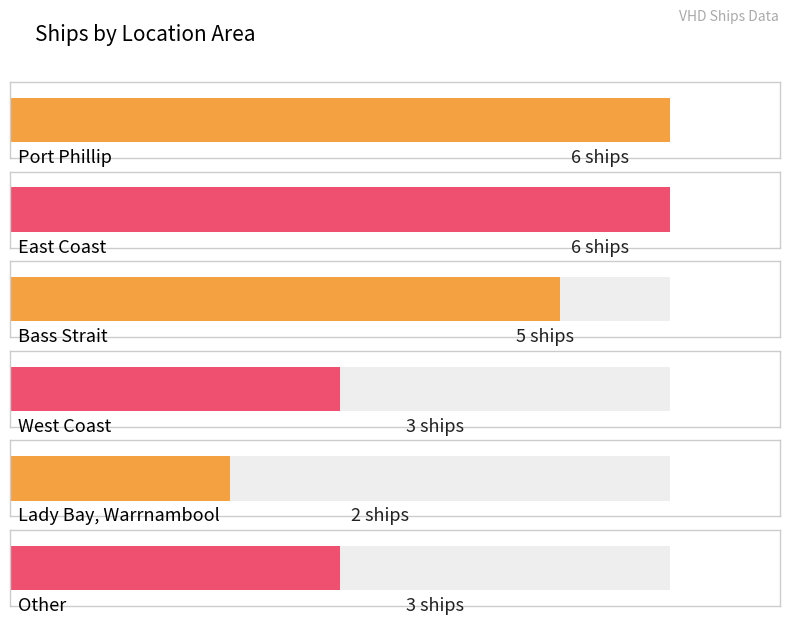

What is the average value?

4